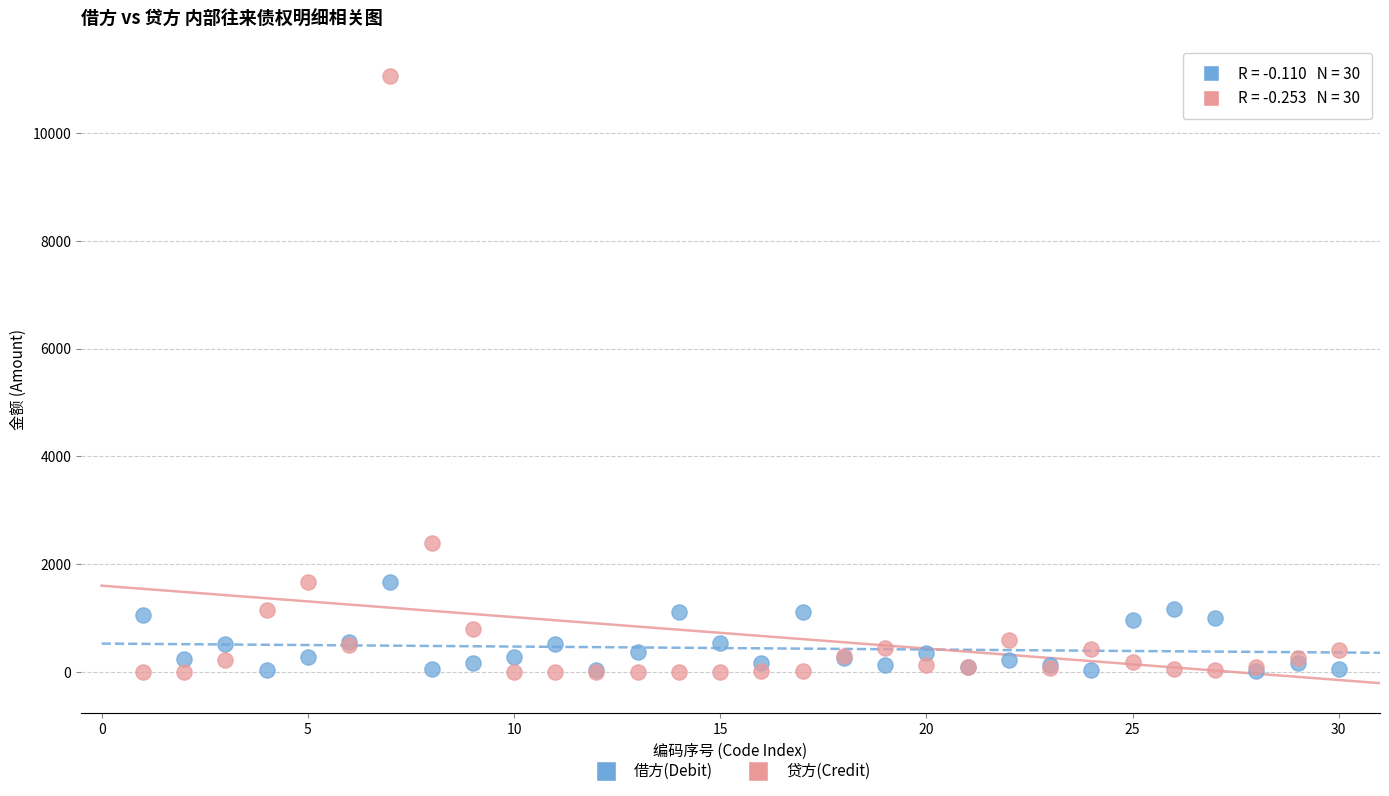

Which series reaches the maximum Y coordinate?

贷方(Credit)